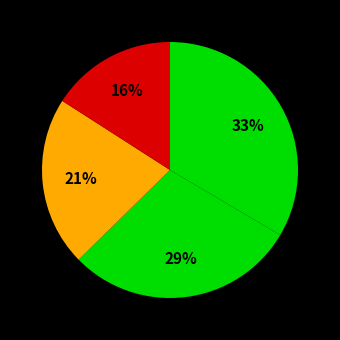

How many slices are in this pie chart?

4